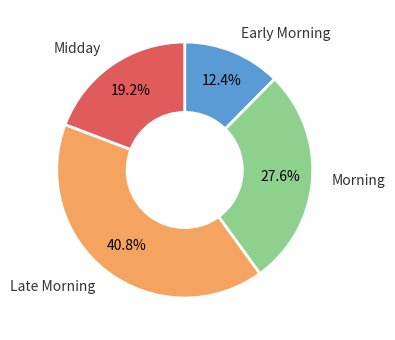

Which has a higher value, Late Morning or Midday?

Late Morning